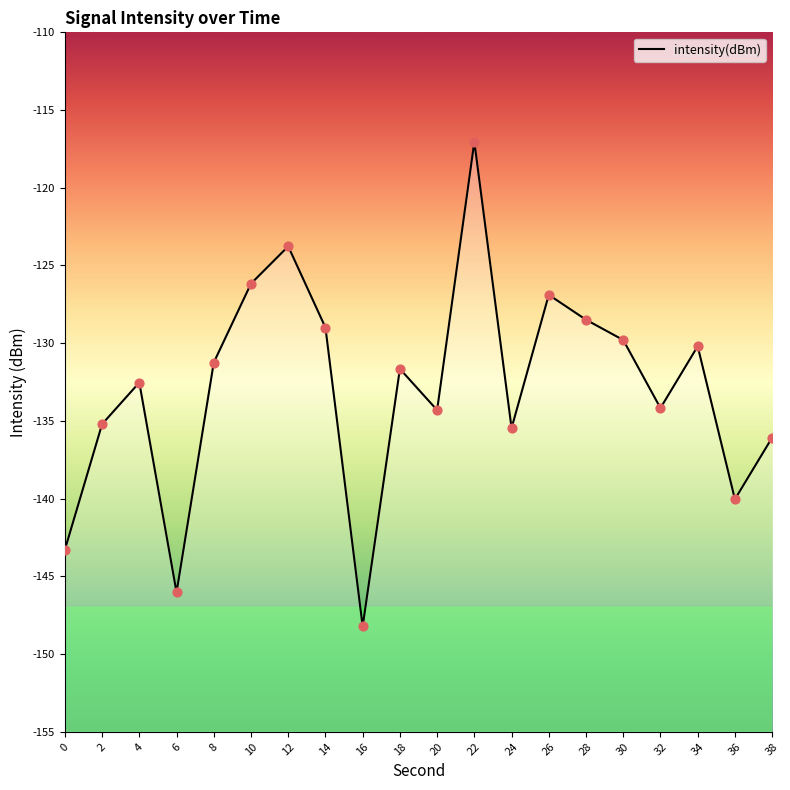

What is the change in value from 4 to 32?

-1.6